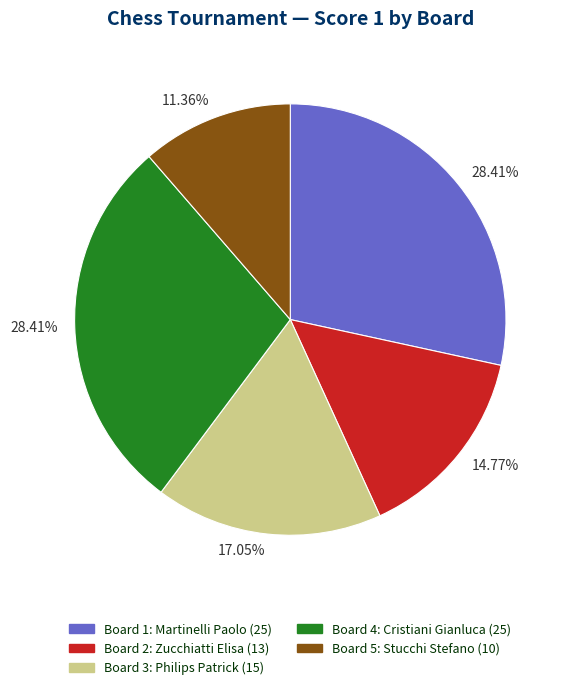

Do Board 3 and Board 2 together represent more than half of the pie?

No